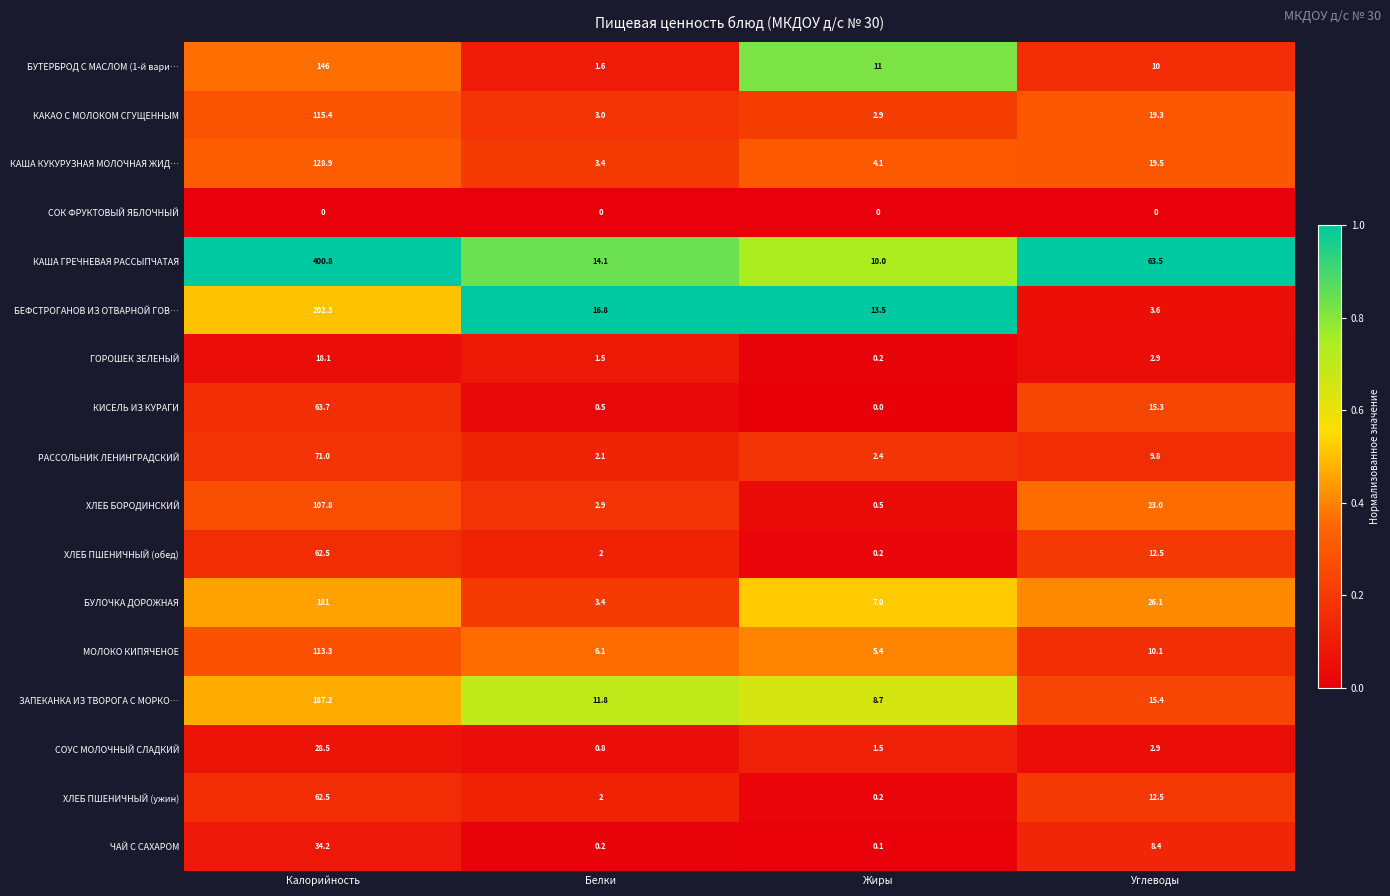

What is the average value of the КИСЕЛЬ ИЗ КУРАГИ series?

19.9